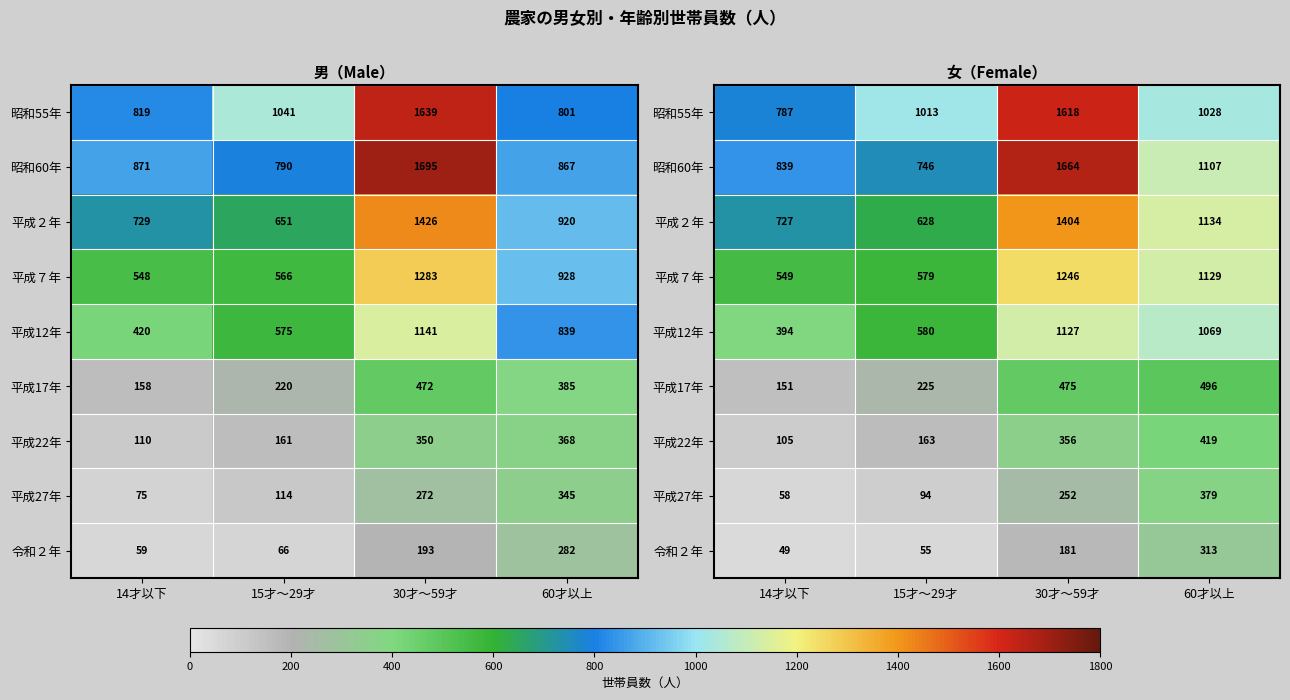

How many series are shown in this chart?

9